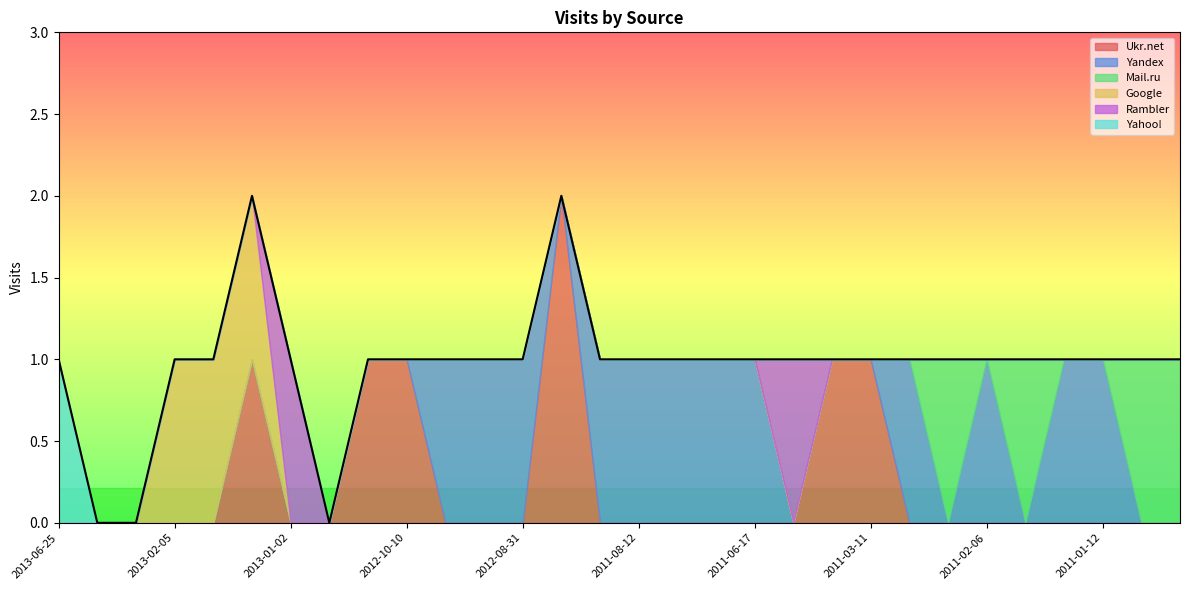

How many values in the Yandex series exceed 0?

12